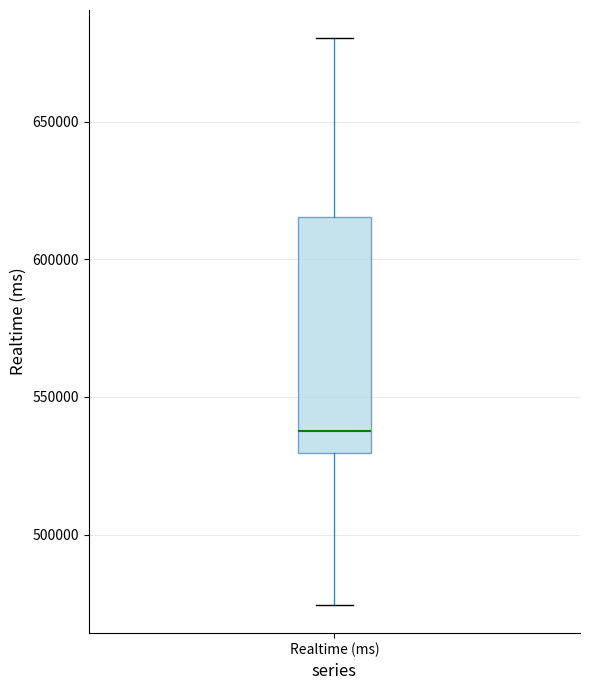

Read this box plot against the y-axis: the position of the median line, the range covered by the box, and the ends of both whiskers. The values are not printed on the chart, so give them approximately, as read against the axis.

median 540000, box 530000 to 615000, whiskers 475000 to 680000